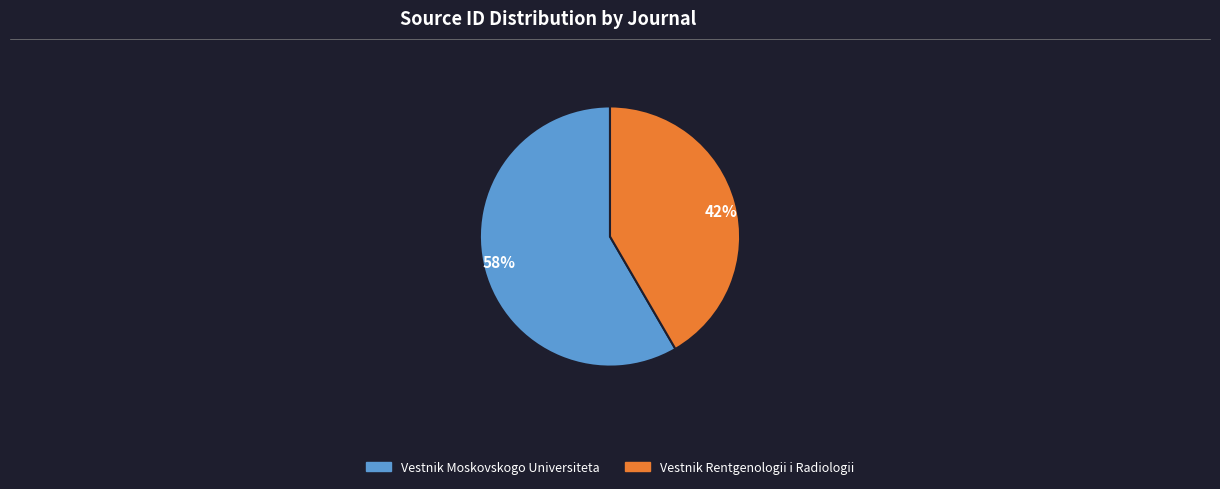

Between Vestnik Moskovskogo Universiteta and Vestnik Rentgenologii i Radiologii, which is larger?

Vestnik Moskovskogo Universiteta